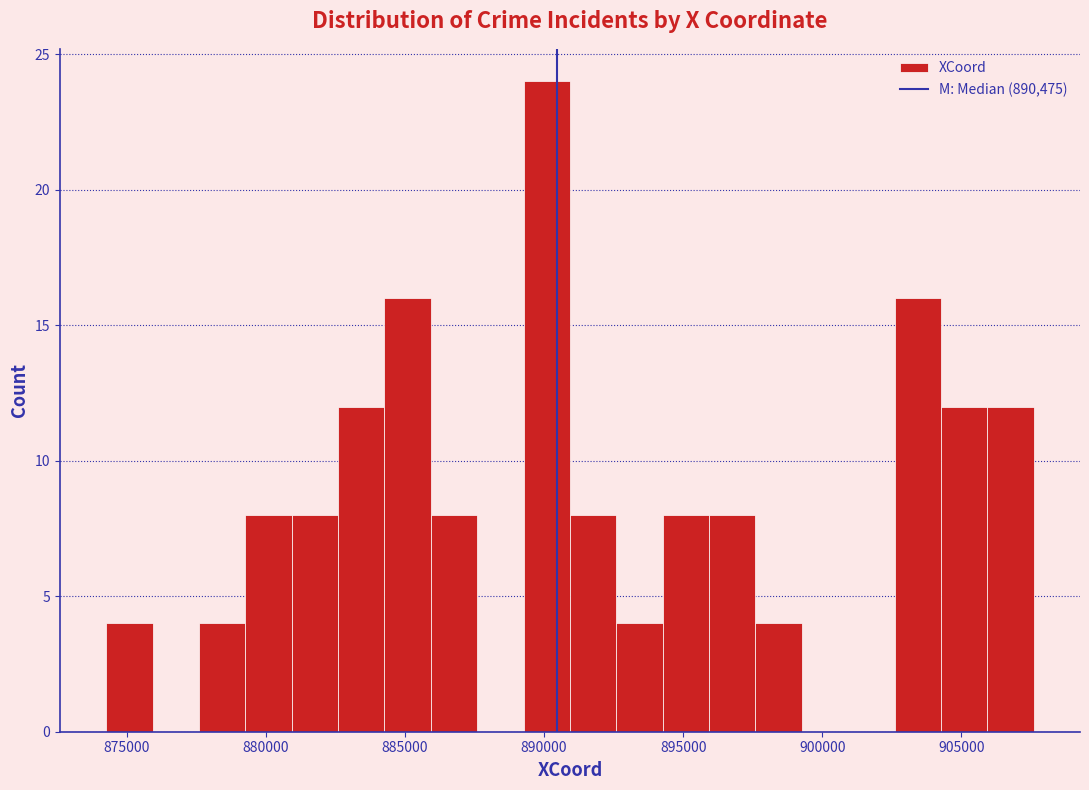

Read against the x-axis, roughly where is the centre of the tallest bar?

890000